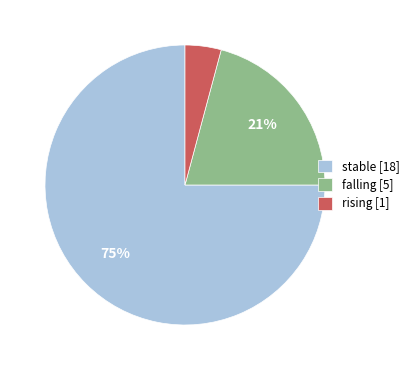

Which has a higher value, falling [5] or stable [18]?

stable [18]